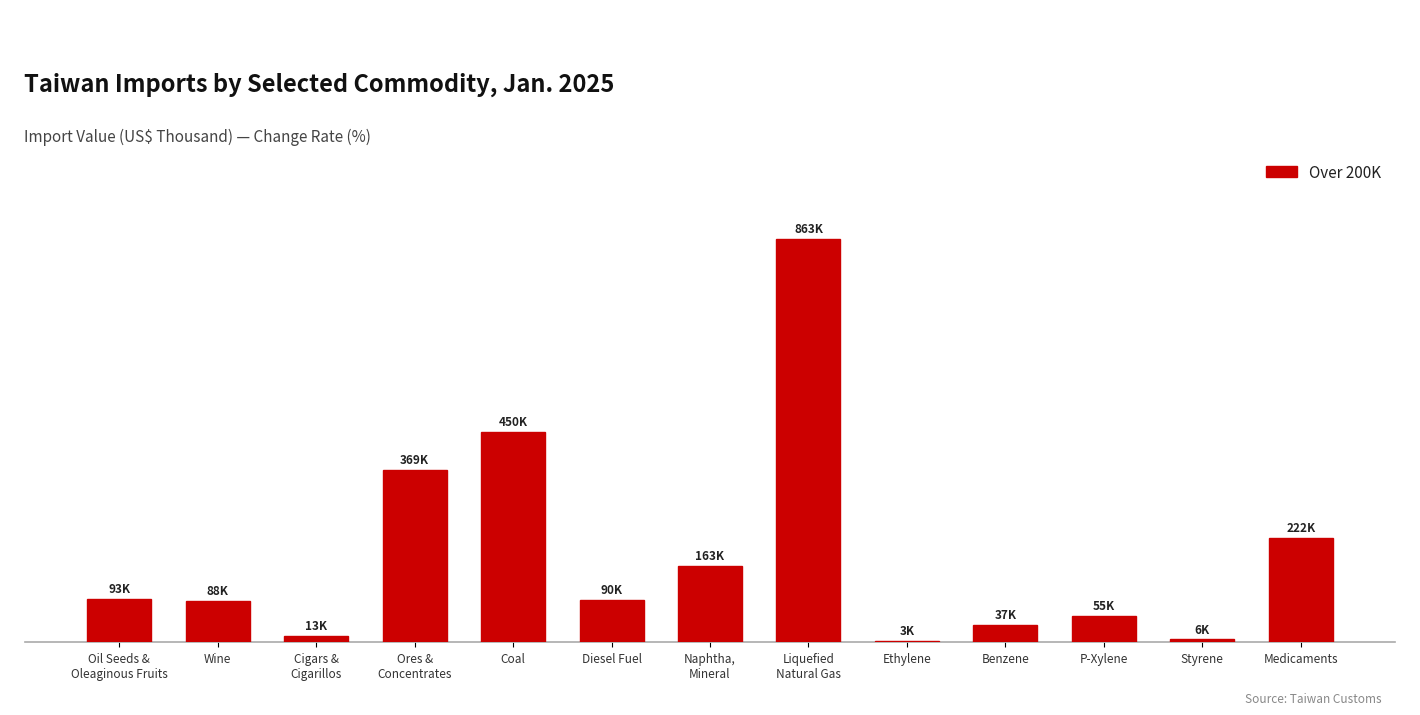

List the labels in order of value, smallest first.

Ethylene, Styrene, Cigars &
Cigarillos, Benzene, P-Xylene, Wine, Diesel Fuel, Oil Seeds &
Oleaginous Fruits, Naphtha,
Mineral, Medicaments, Ores &
Concentrates, Coal, Liquefied
Natural Gas